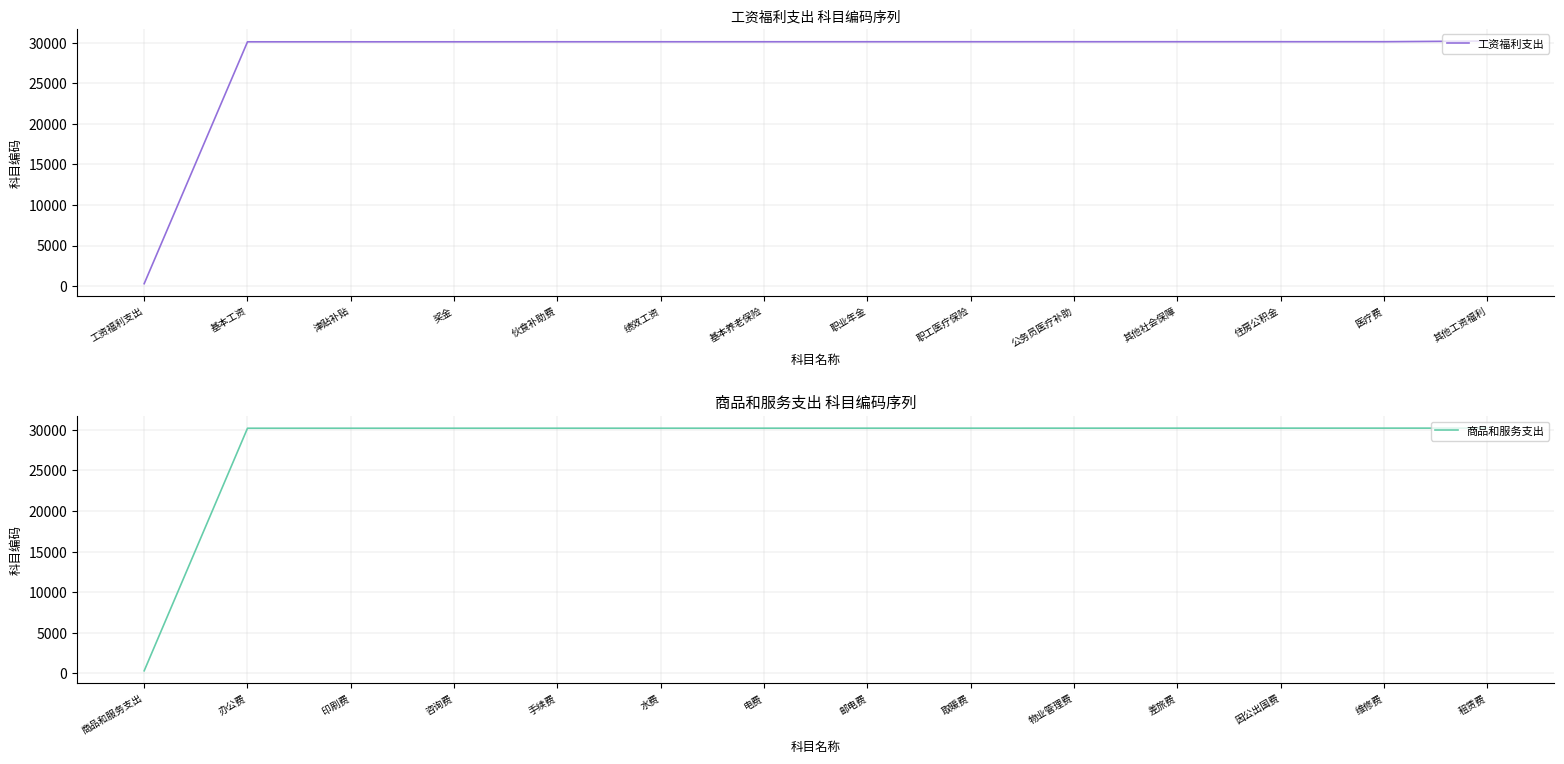

The 商品和服务支出 series shows 41942 at 物业管理费. True or false?

False